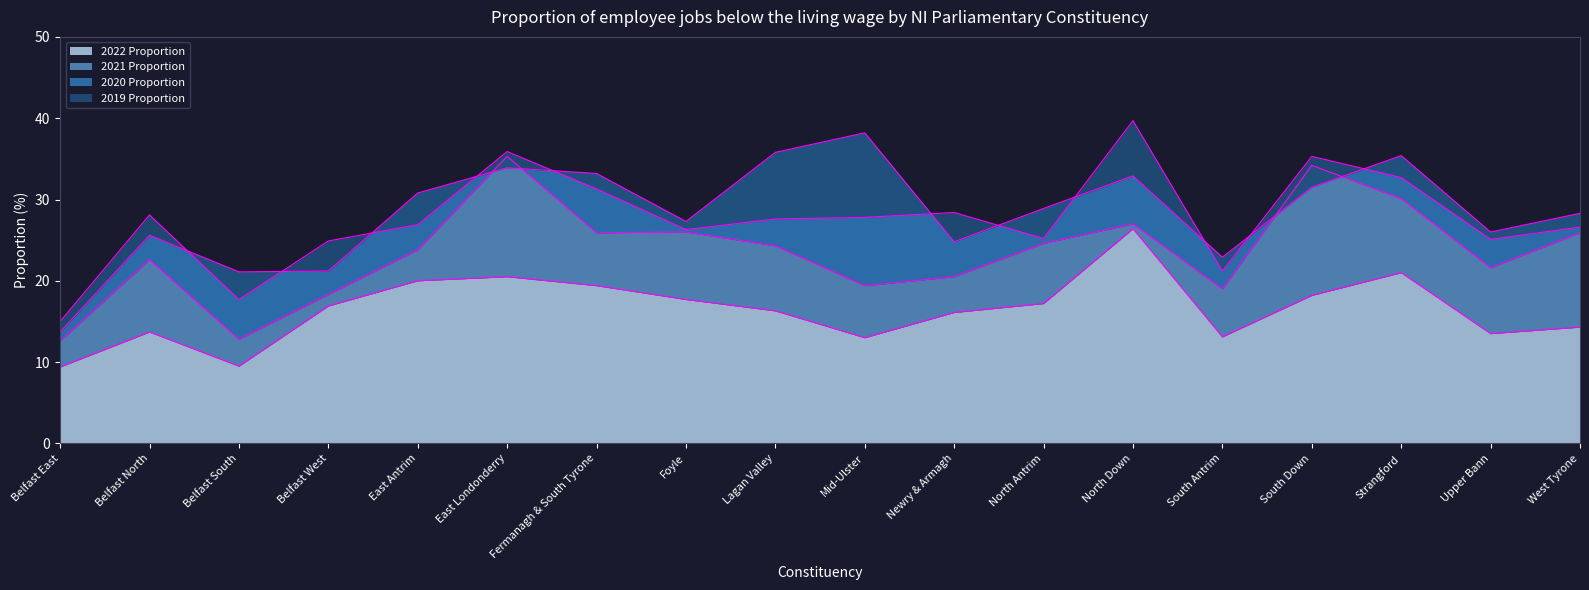

What is the maximum value for 2019 Proportion?

39.7